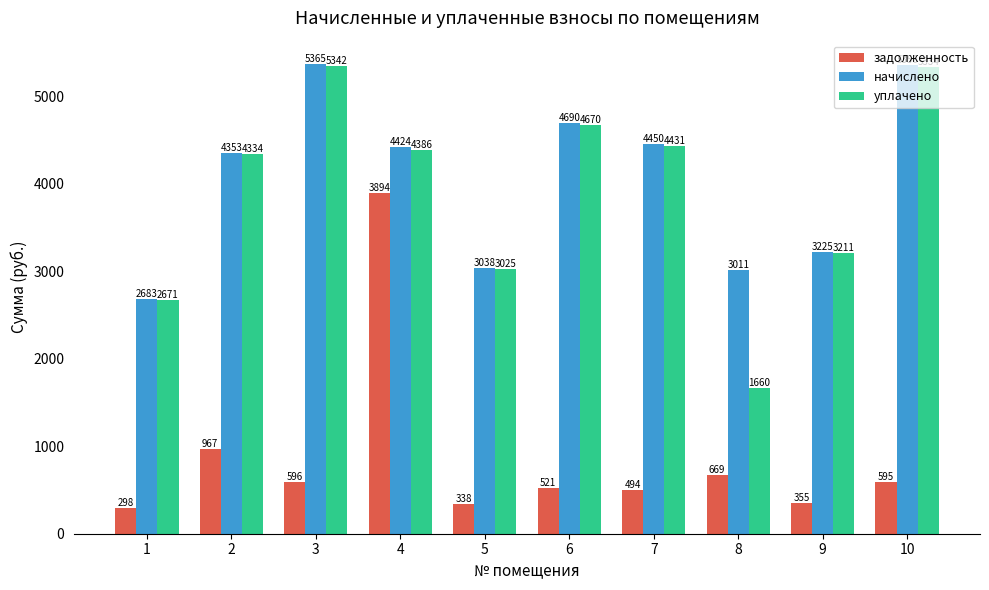

What is the average value of the уплачено series?

3906.4